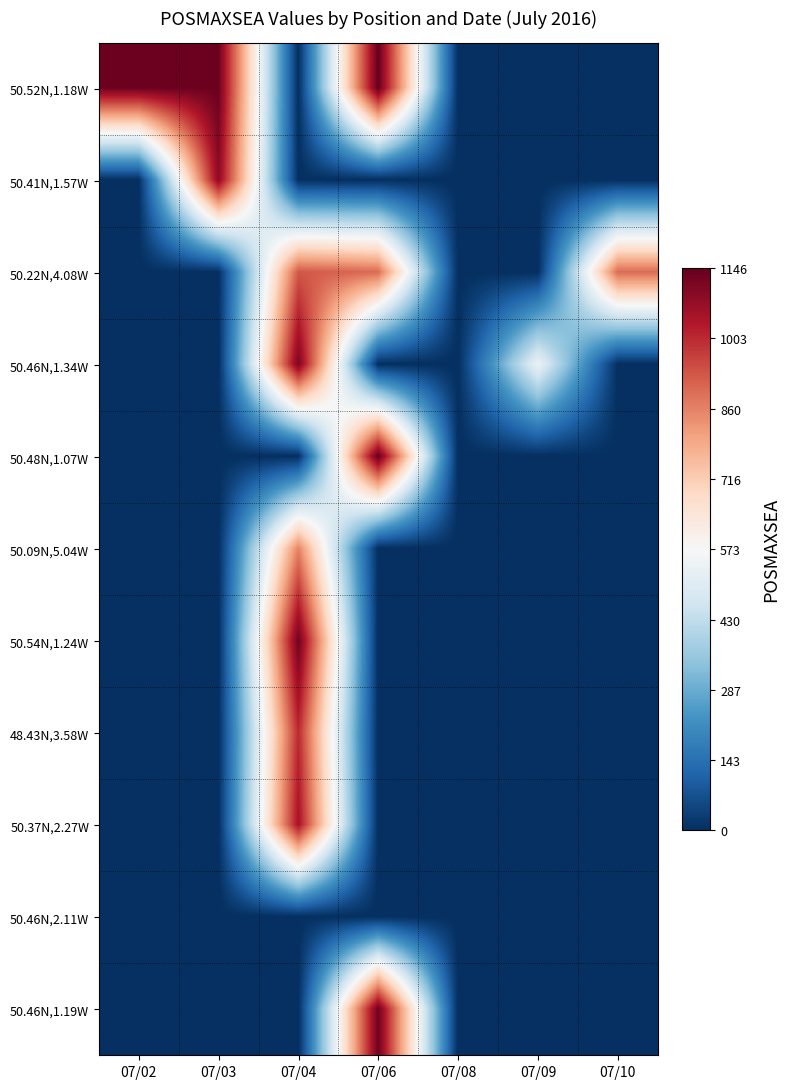

Reading left to right, list all the values displayed in this chart.

50.52N,1.18W: 07/02=1136.1	07/03=1135.3	07/04=0.0	07/06=1146.4	07/08=0.0	07/09=0.0	07/10=0.0
50.41N,1.57W: 07/02=0.0	07/03=1087.3	07/04=0.0	07/06=0.0	07/08=0.0	07/09=0.0	07/10=0.0
50.22N,4.08W: 07/02=0.0	07/03=0.0	07/04=929.1	07/06=895.9	07/08=0.0	07/09=0.0	07/10=895.9
50.46N,1.34W: 07/02=0.0	07/03=0.0	07/04=1114.7	07/06=0.0	07/08=0.0	07/09=536.3	07/10=0.0
50.48N,1.07W: 07/02=0.0	07/03=0.0	07/04=0.0	07/06=1146.4	07/08=0.0	07/09=0.0	07/10=0.0
50.09N,5.04W: 07/02=0.0	07/03=0.0	07/04=858.6	07/06=0.0	07/08=0.0	07/09=0.0	07/10=0.0
50.54N,1.24W: 07/02=0.0	07/03=0.0	07/04=1130.9	07/06=0.0	07/08=0.0	07/09=0.0	07/10=0.0
48.43N,3.58W: 07/02=0.0	07/03=0.0	07/04=1002.7	07/06=0.0	07/08=0.0	07/09=0.0	07/10=0.0
50.37N,2.27W: 07/02=0.0	07/03=0.0	07/04=1050.9	07/06=0.0	07/08=0.0	07/09=0.0	07/10=0.0
50.46N,2.11W: 07/02=0.0	07/03=0.0	07/04=0.0	07/06=0.0	07/08=0.0	07/09=0.0	07/10=0.0
50.46N,1.19W: 07/02=0.0	07/03=0.0	07/04=0.0	07/06=1132.7	07/08=0.0	07/09=0.0	07/10=0.0